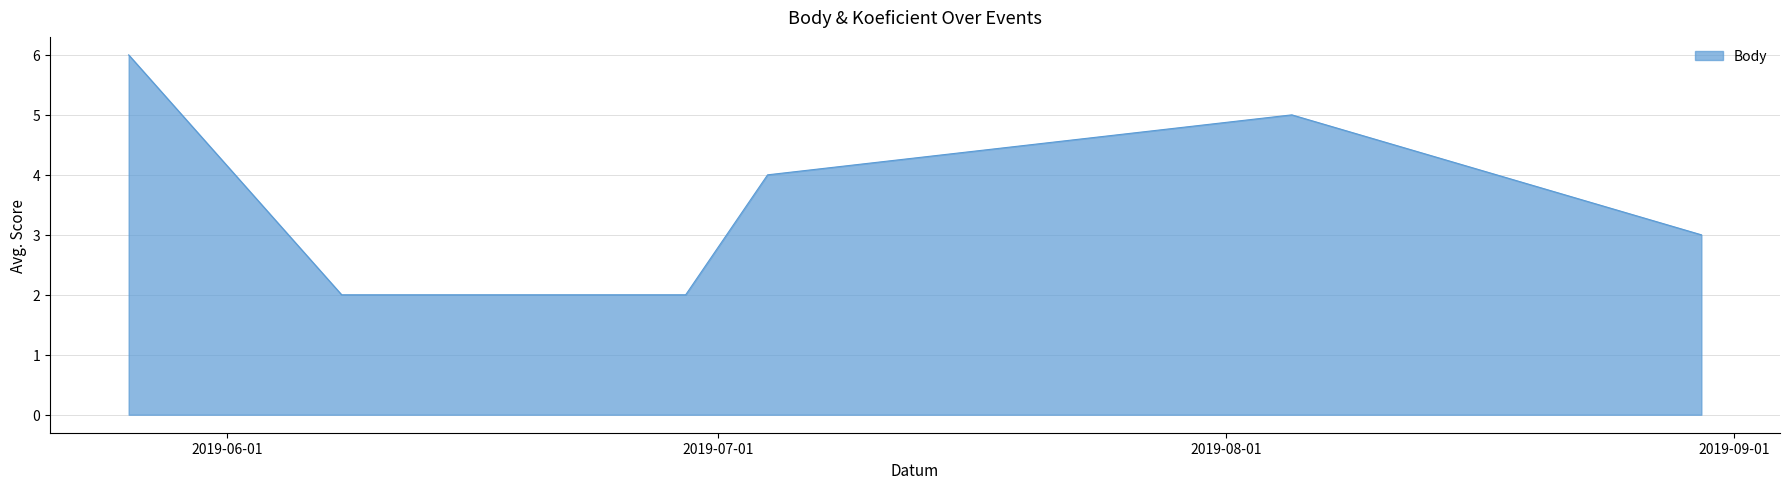

What is the maximum value shown in the chart?

6